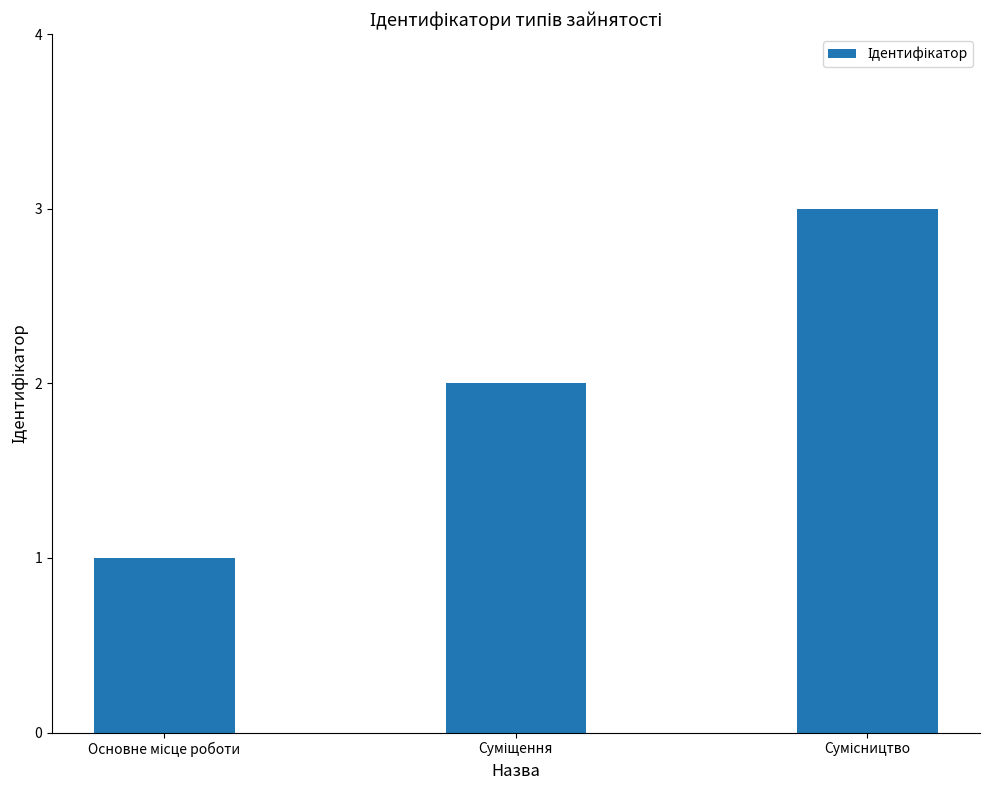

What is the sum of all values?

6